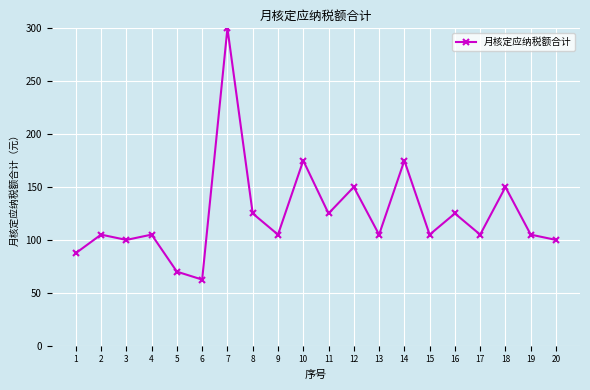

Which has a higher value, 16 or 13?

16